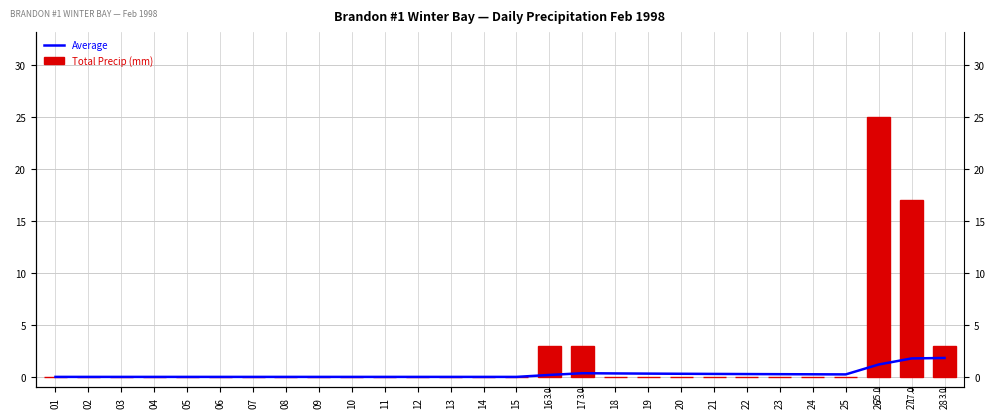

List the series in order of their peak value, lowest first.

Average, Total Precip (mm)